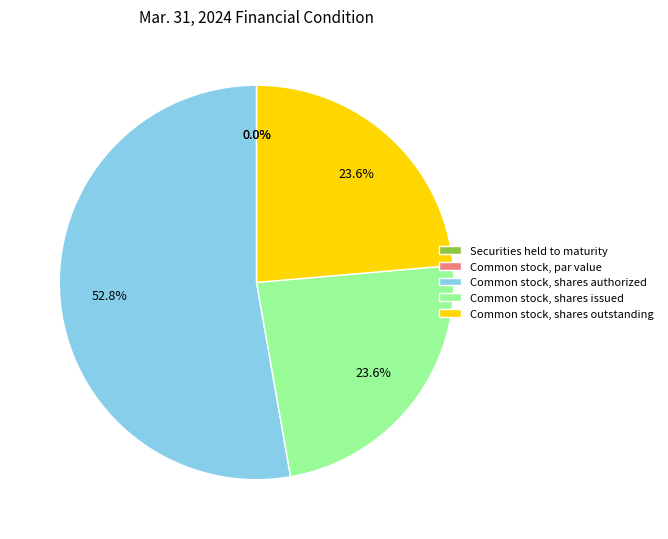

How many slices are in this pie chart?

5